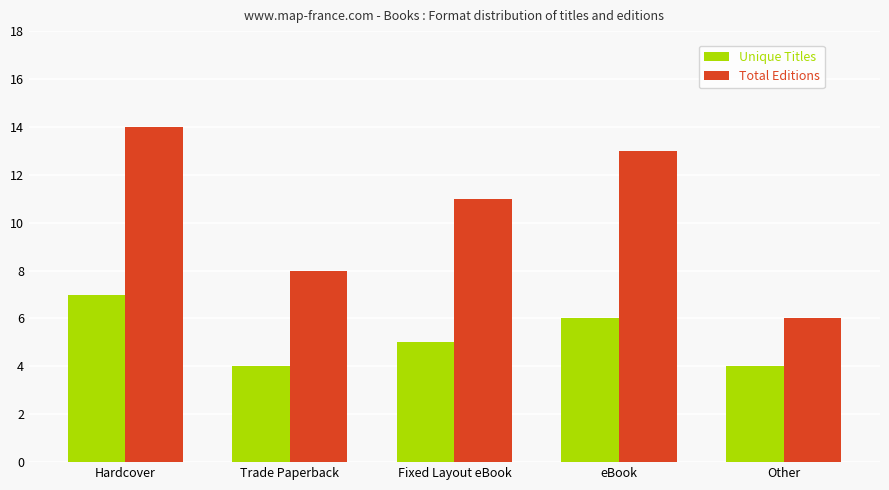

At which category is the sum across all series the highest?

Hardcover